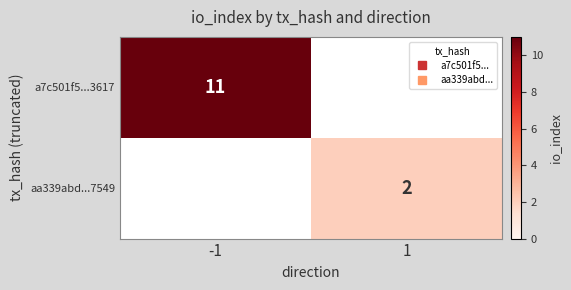

What is the highest value of the aa339abd...7549 series?

2